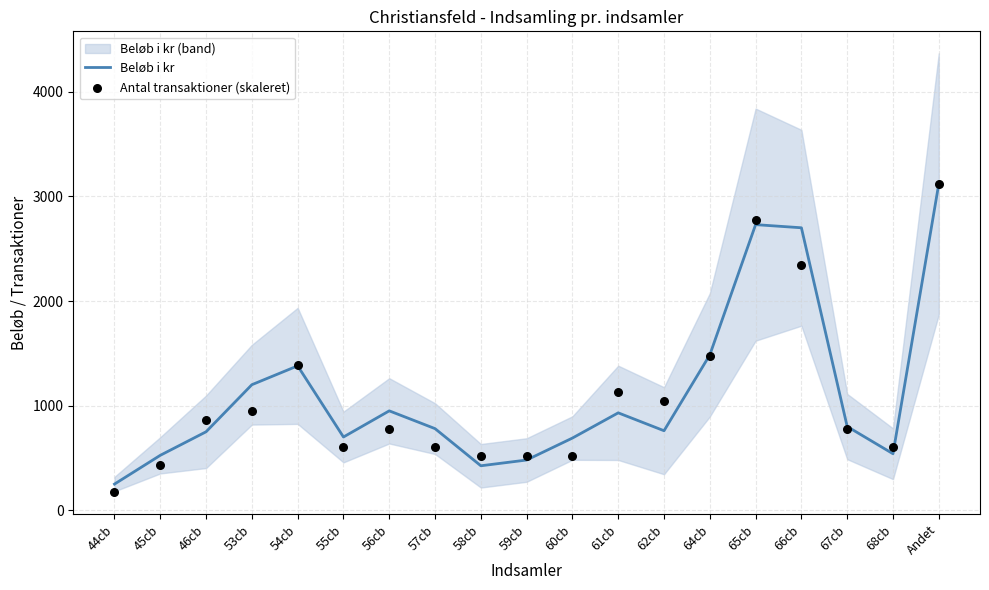

At which category is the sum across all series the highest?

Andet